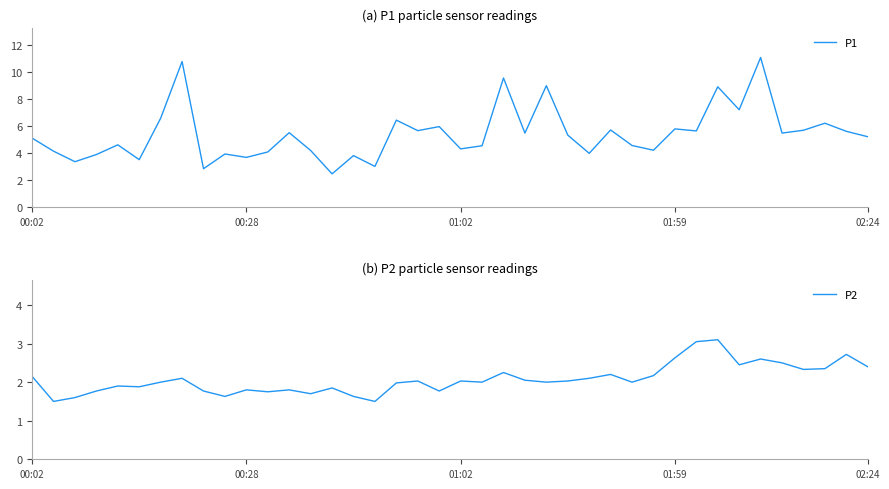

True or false: P2 has a value of 1.5 at 16.

True